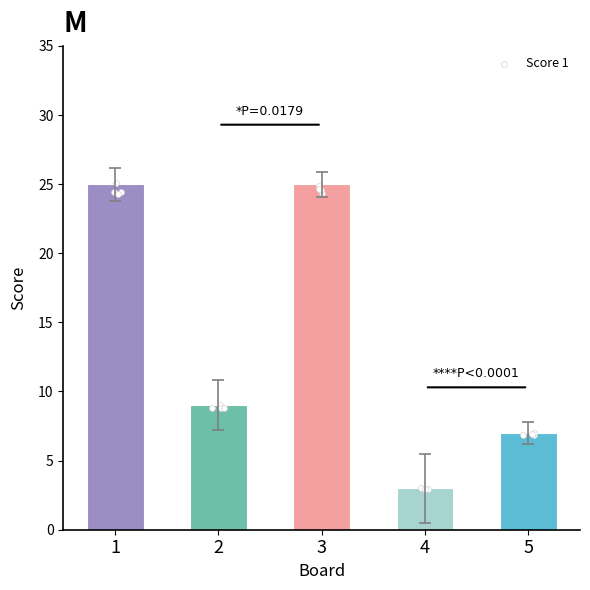

What is the ratio of the value at 4 to the value at 1?

0.1